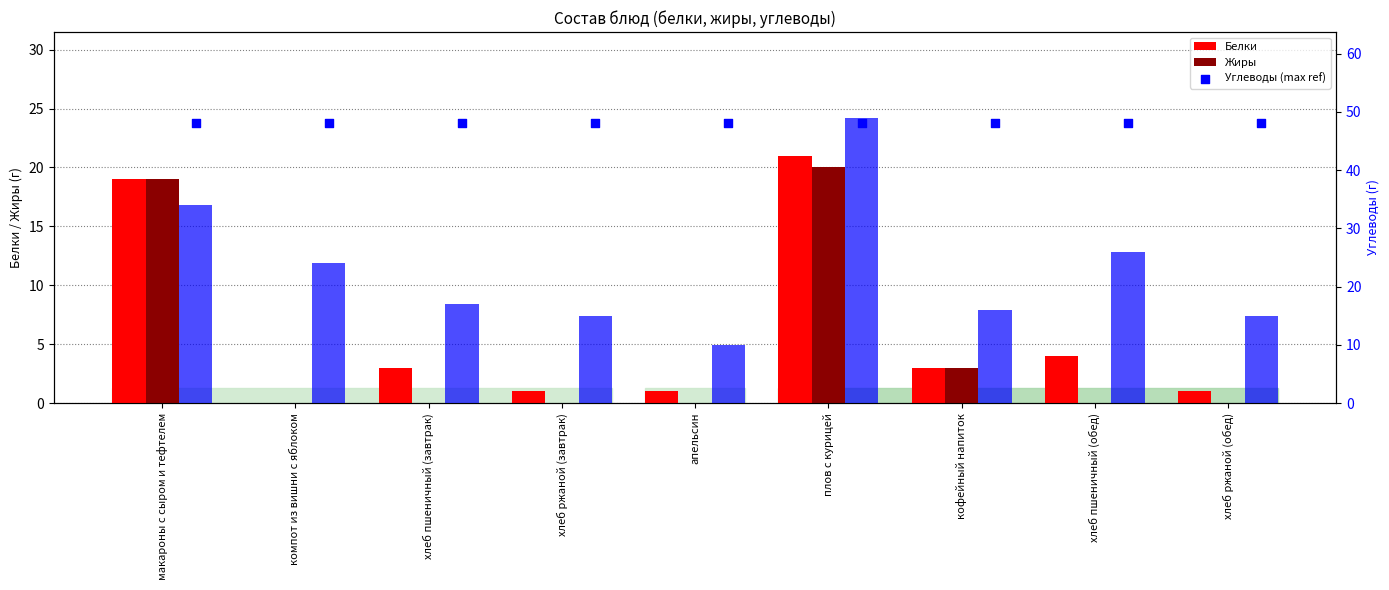

At which category is the sum across all series the highest?

плов с курицей